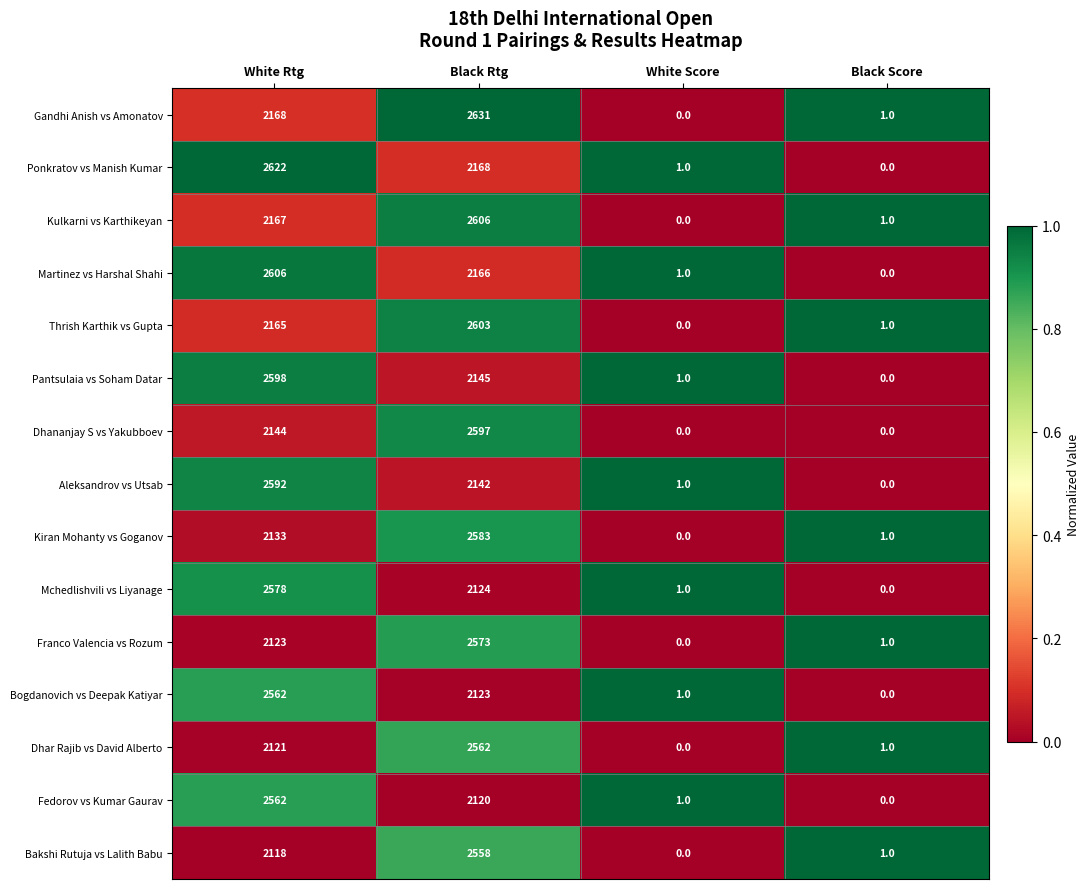

Is it true that Thrish Karthik vs Gupta equals 1107 at White Score?

False